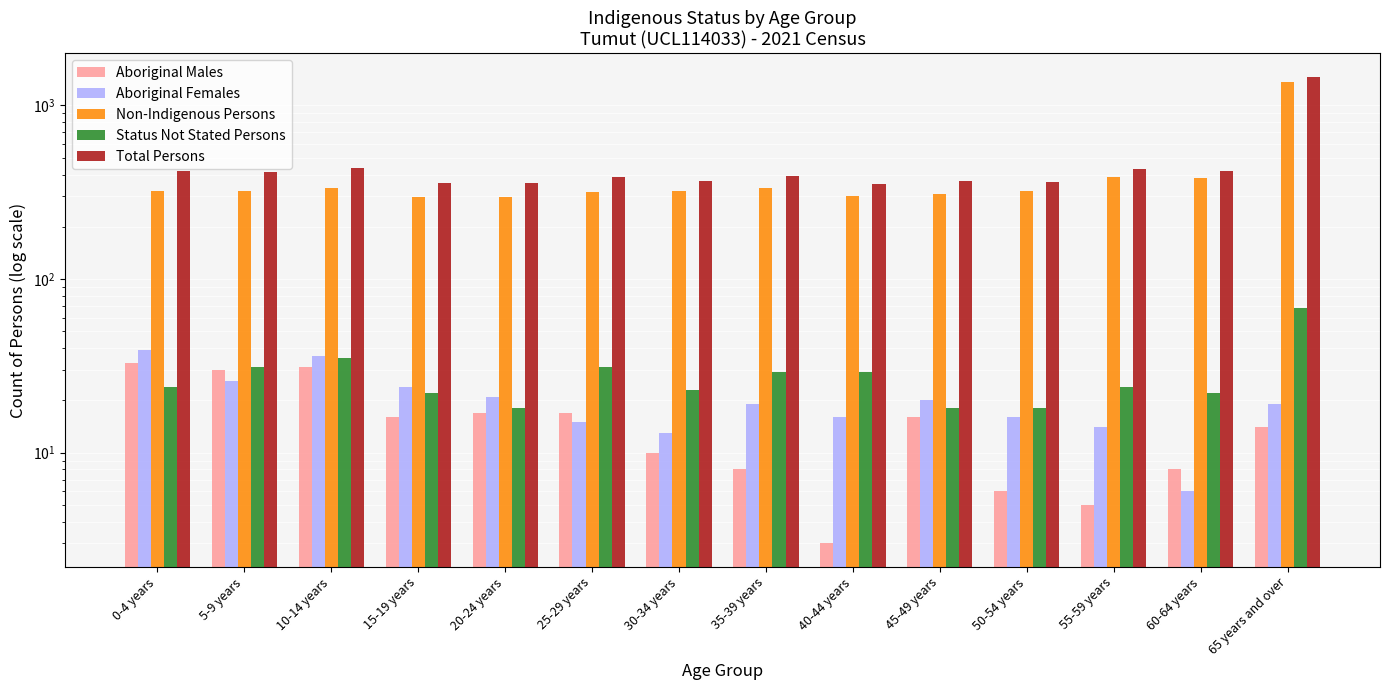

How many data points in Non-Indigenous Persons are less than 321?

7